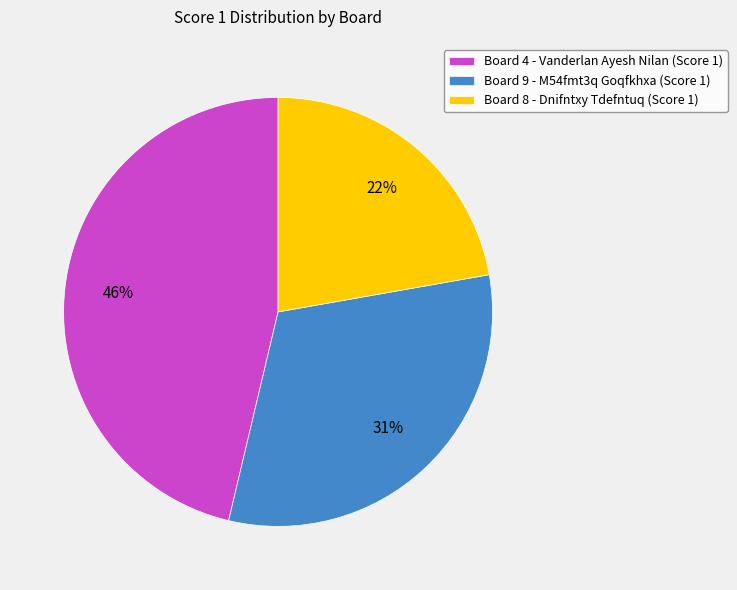

How many segments does this pie chart have?

3